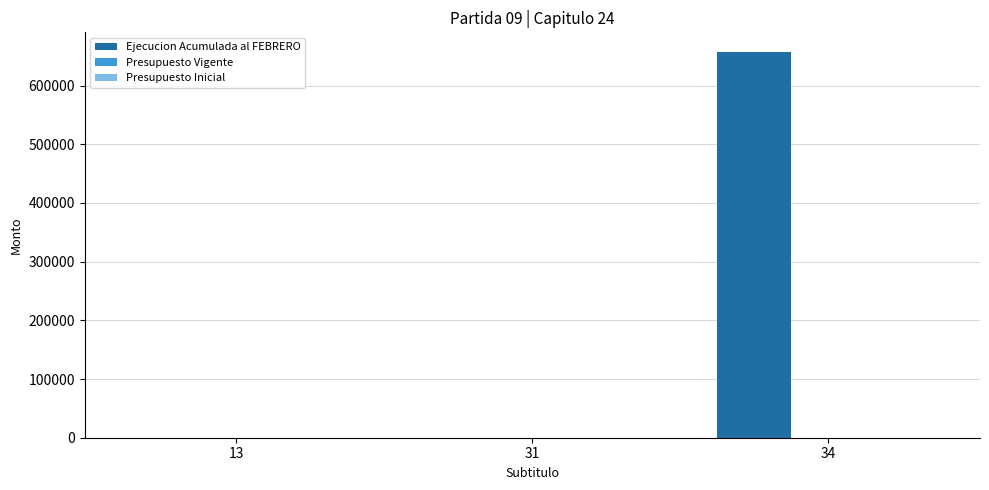

What is the sum of all Ejecucion Acumulada al FEBRERO values?

657800